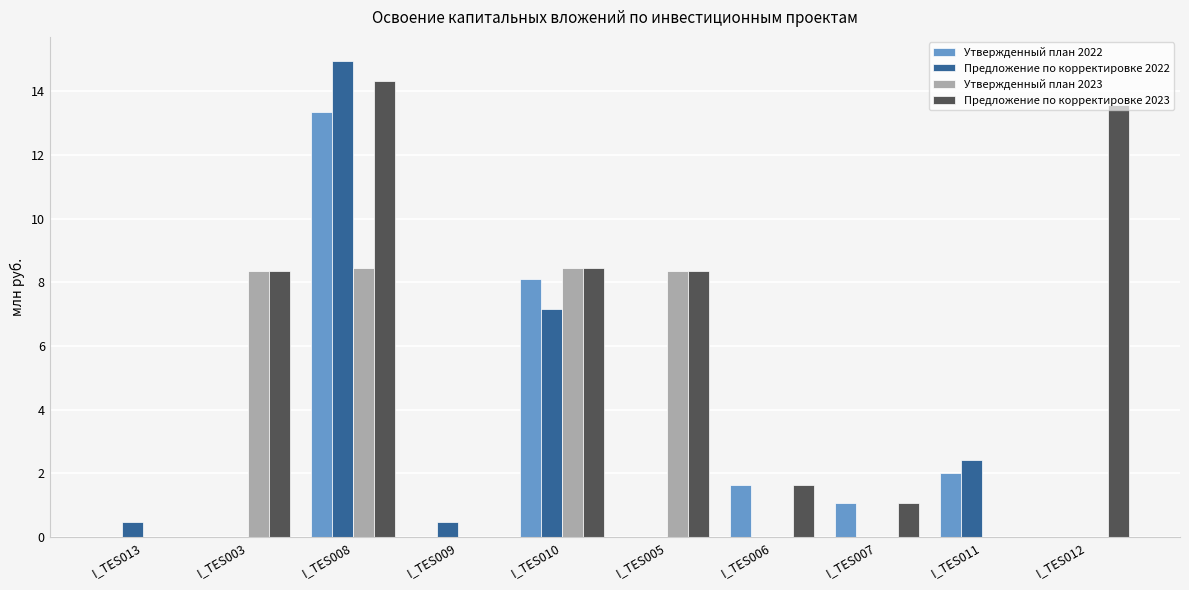

What is the sum of the Утвержденный план 2023 values at I_TES003 and I_TES012?

8.4